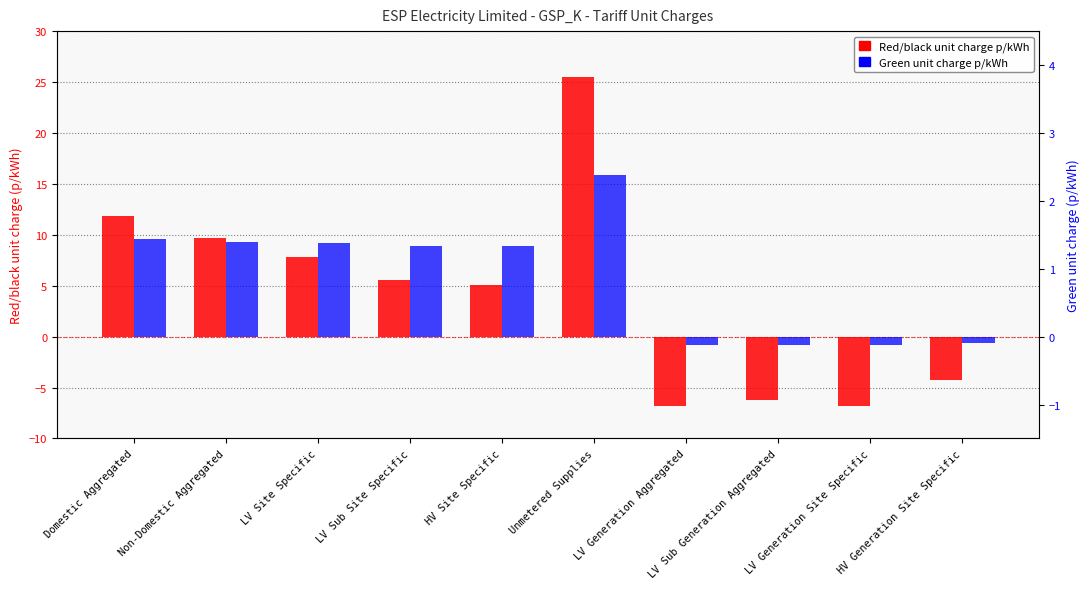

What is the total value across all series at Unmetered Supplies?

27.8